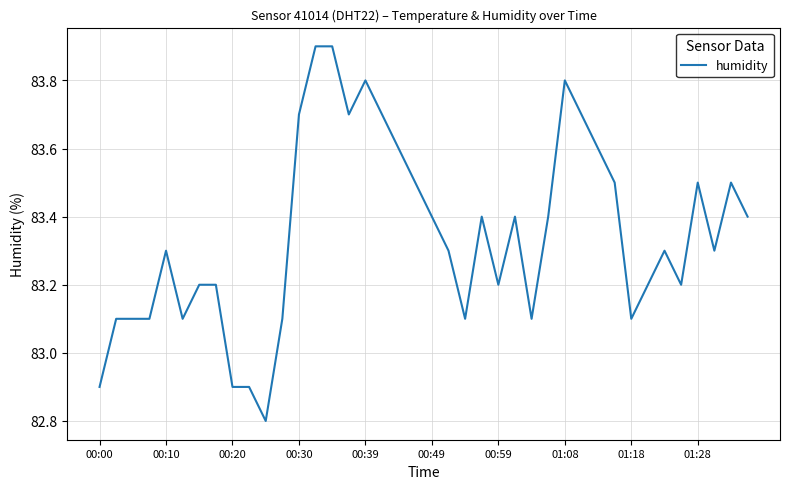

What is the smallest value displayed?

82.8